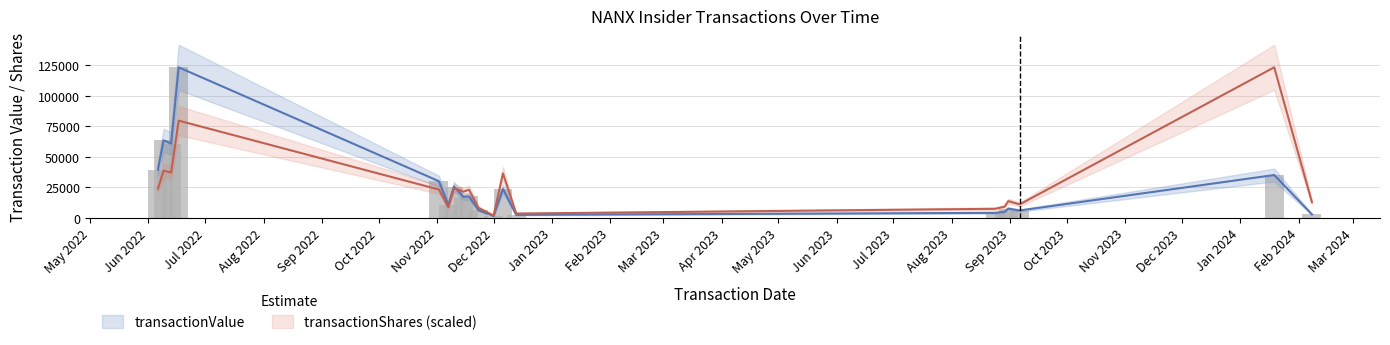

What is the label of the 3rd bar from the left?

2022-06-13